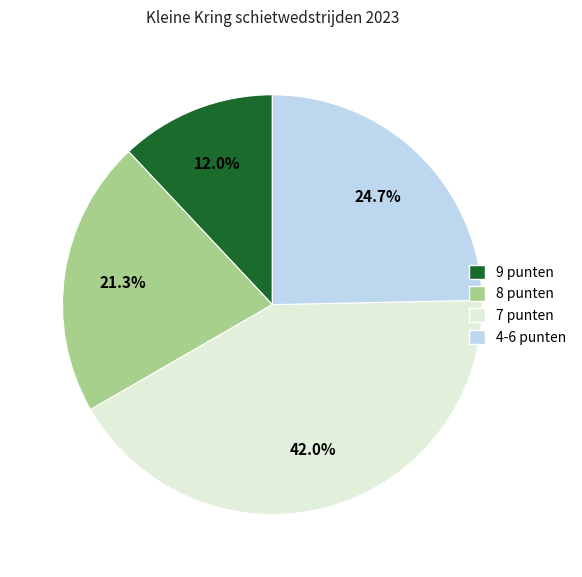

Is there a majority slice in this chart?

No